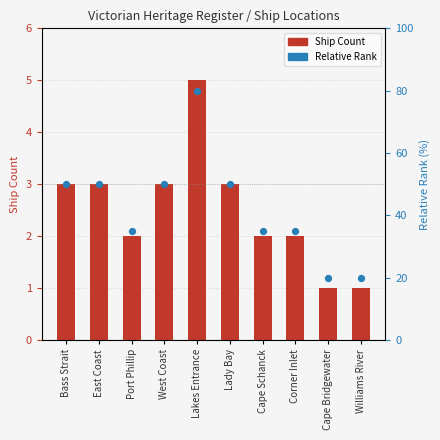

What is the total value across all series at Williams River?

21